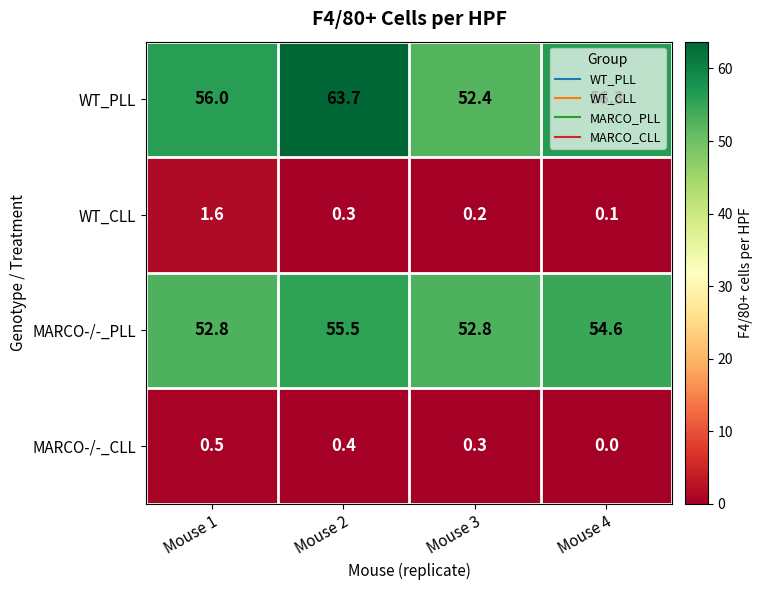

List the series in order of their peak value, lowest first.

MARCO-/-_CLL, WT_CLL, MARCO-/-_PLL, WT_PLL